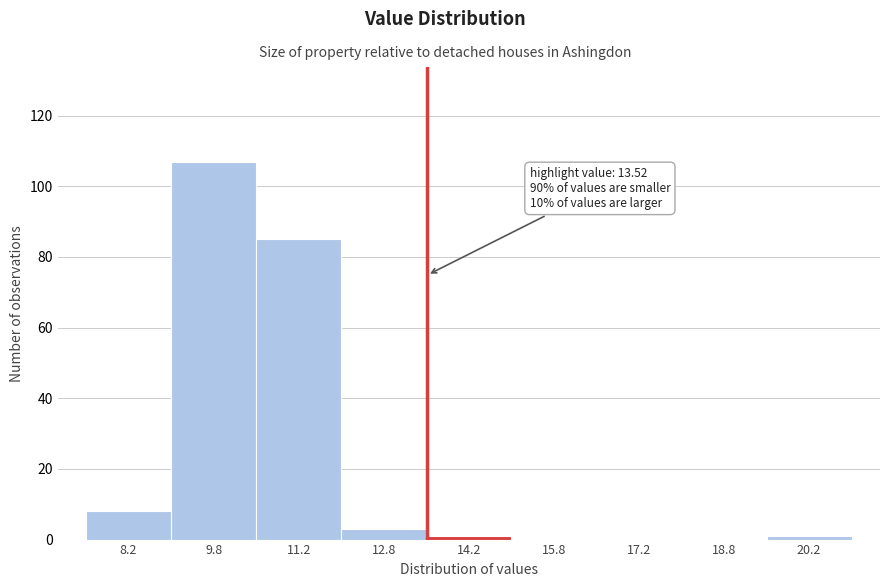

Over which range of the x-axis is the bar tallest?

9.0 to 10.5